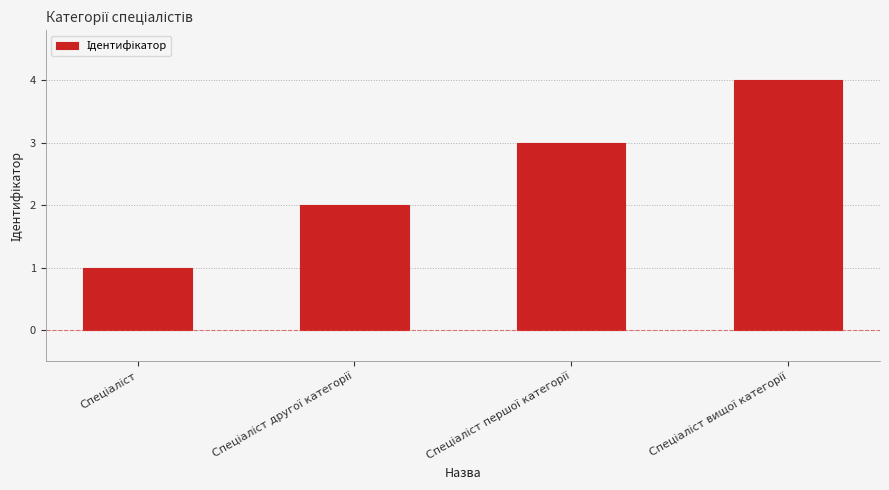

How many bars are there in total?

4